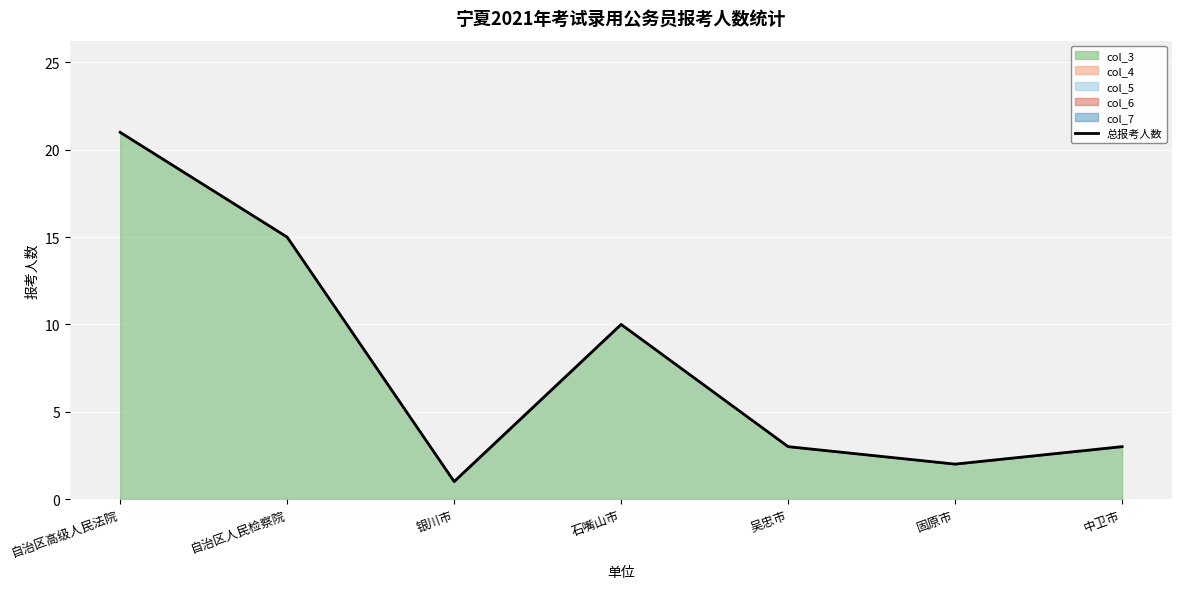

At which label does the data first exceed 3?

自治区高级人民法院